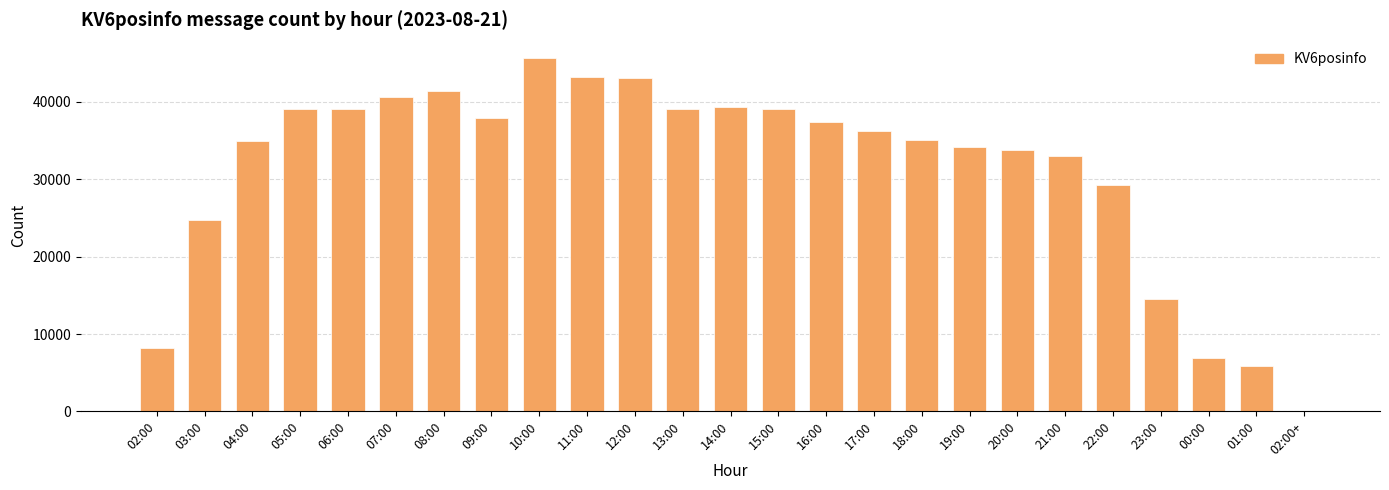

At which label does the data first exceed 36269?

05:00